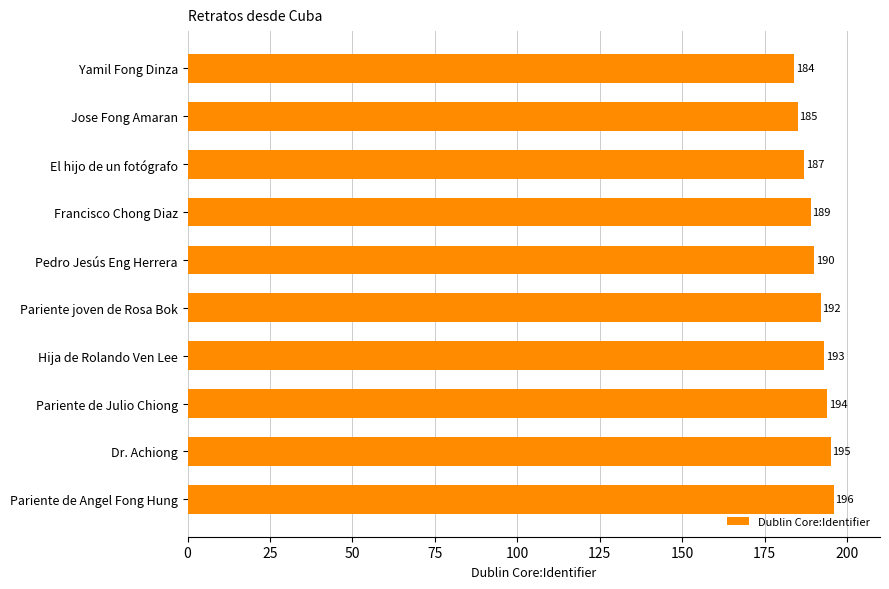

At which label is the value closest to 190?

Pedro Jesús Eng Herrera